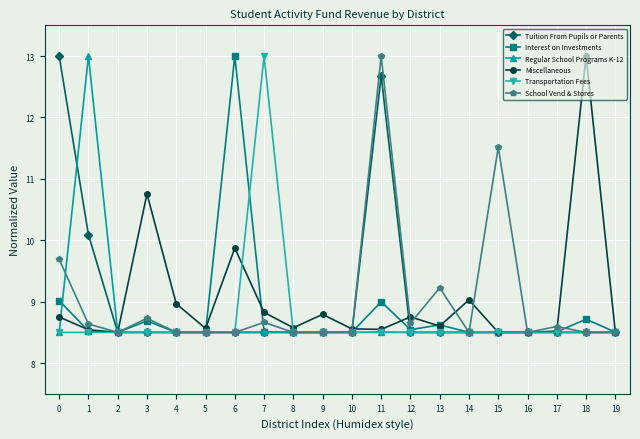

Between which two adjacent categories do Miscellaneous and Regular School Programs K-12 first intersect?

0 and 1